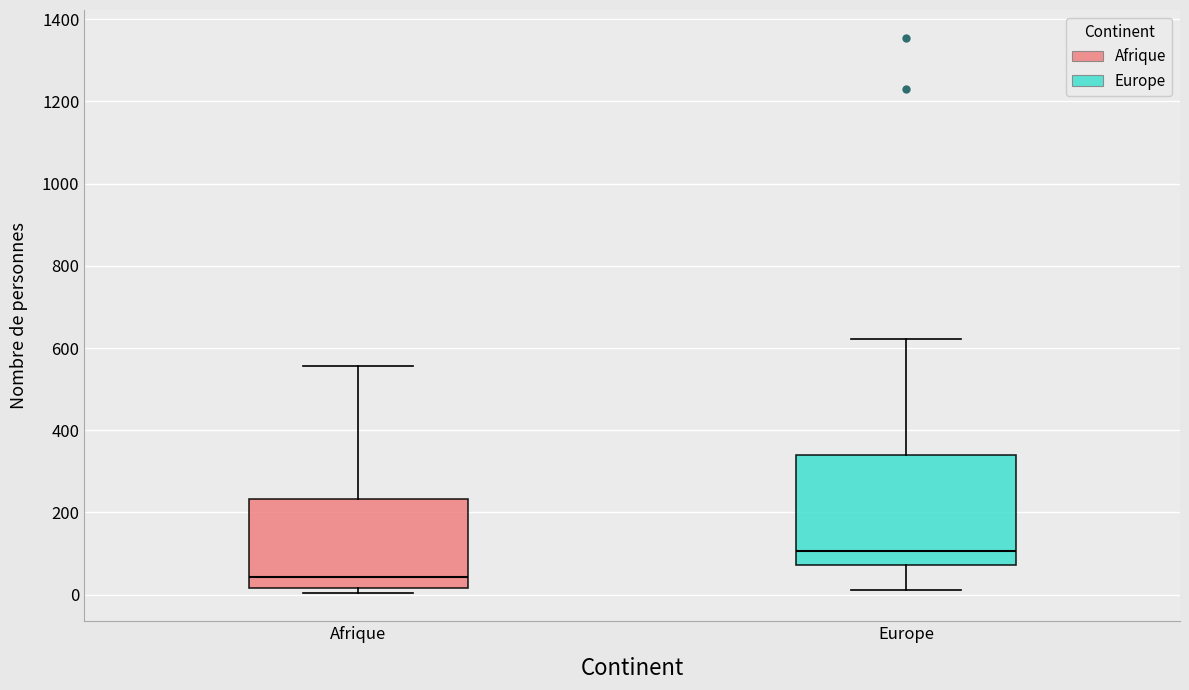

Where does the upper whisker of the box for Europe end on the y-axis? The values are not printed on the chart, so give them approximately, as read against the axis.

620